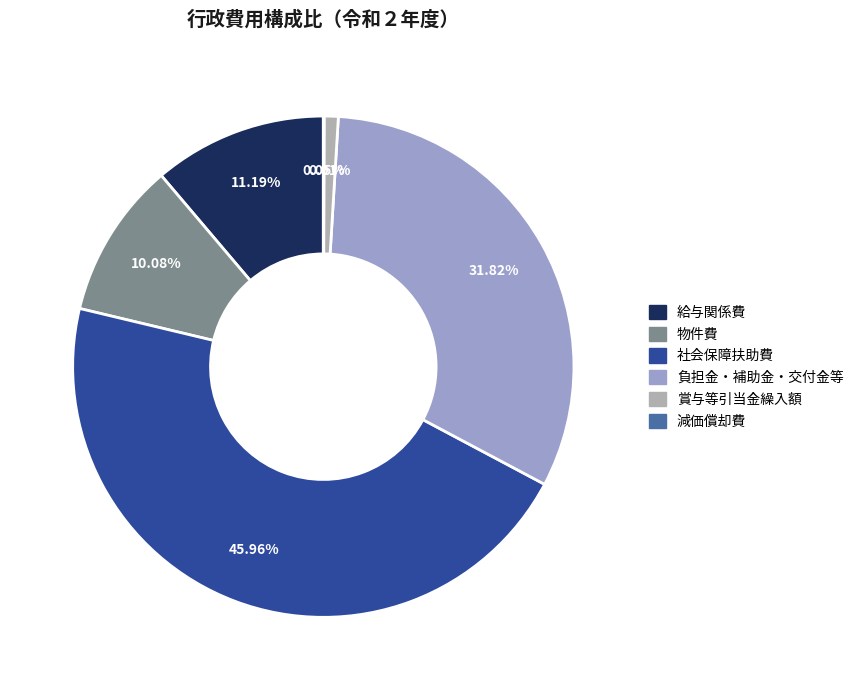

Does 減価償却費 account for over 50% of the chart?

No